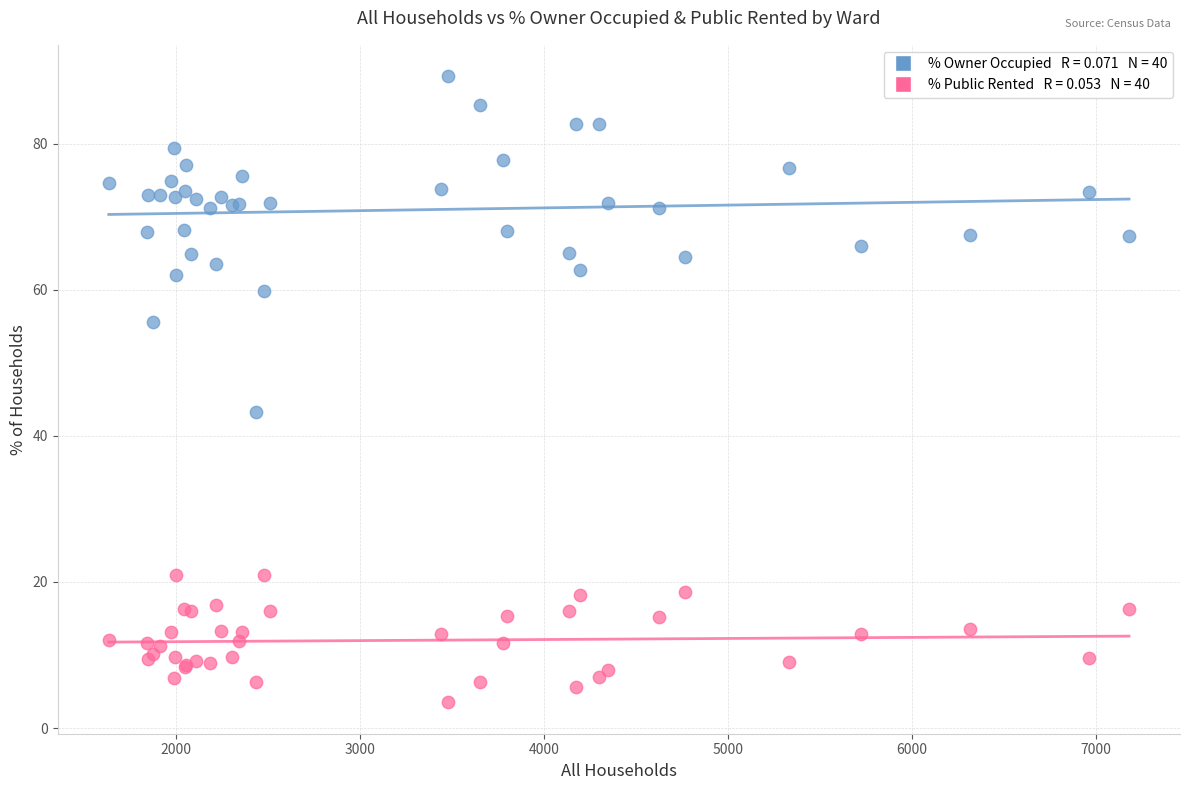

Across all series, what Y value is closest to 46?

43.2